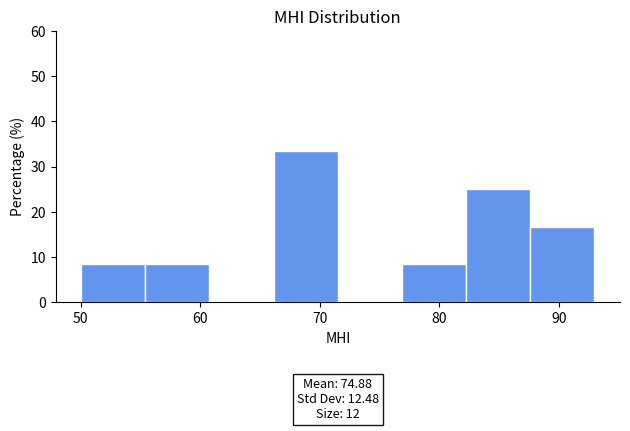

Over which range of the x-axis is the bar tallest?

66 to 71